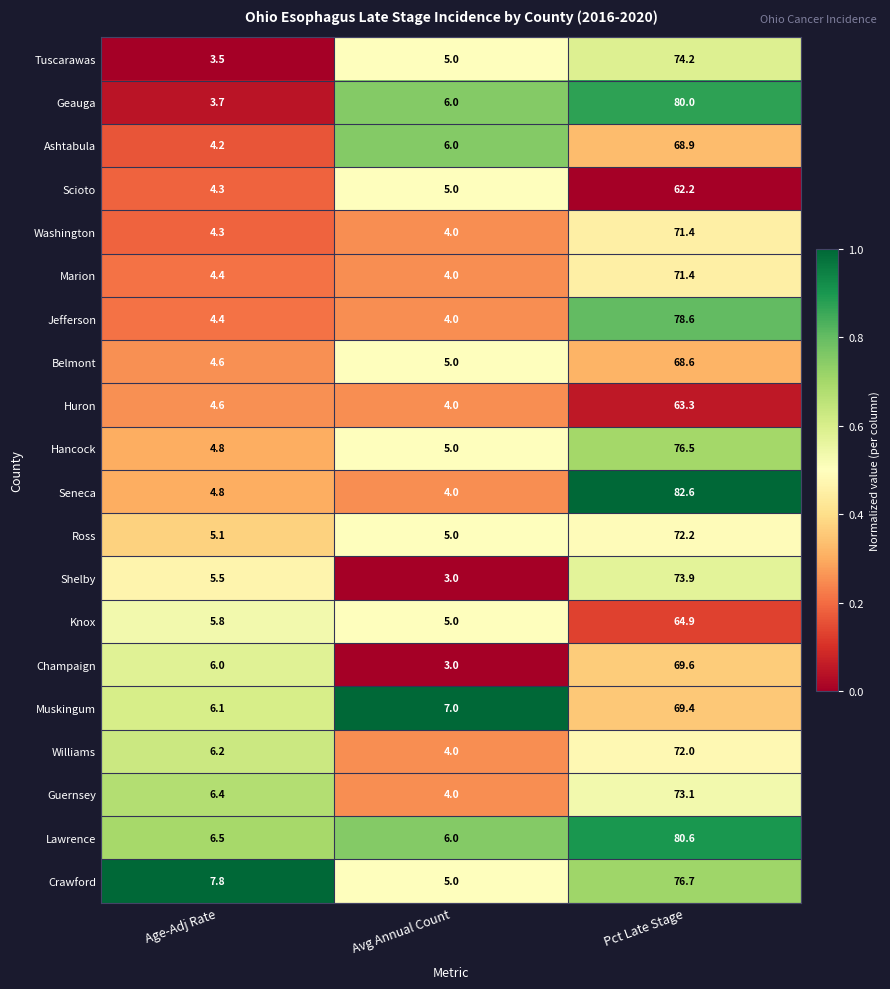

At which category is the sum across all series the highest?

Pct Late Stage